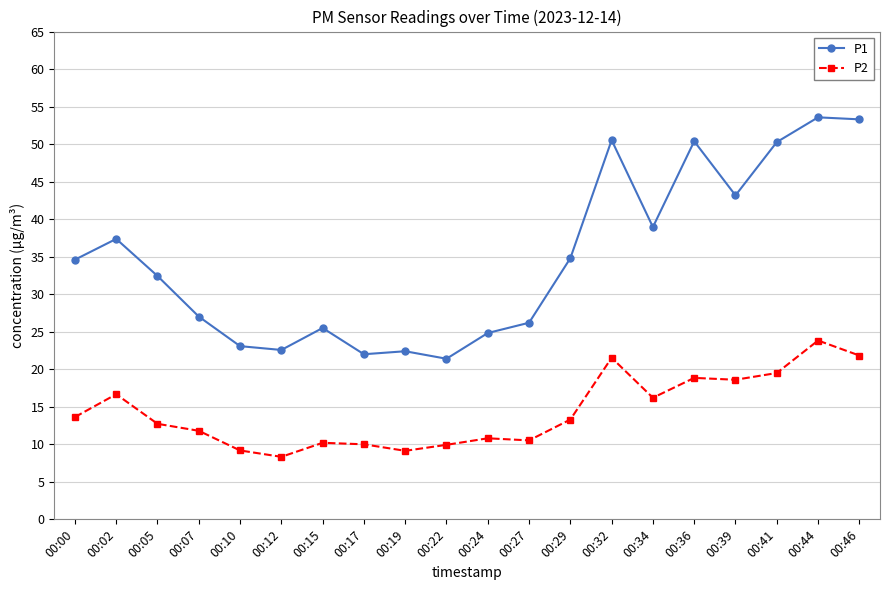

What is the difference between the maximum and second lowest values in the P2 series?

14.7